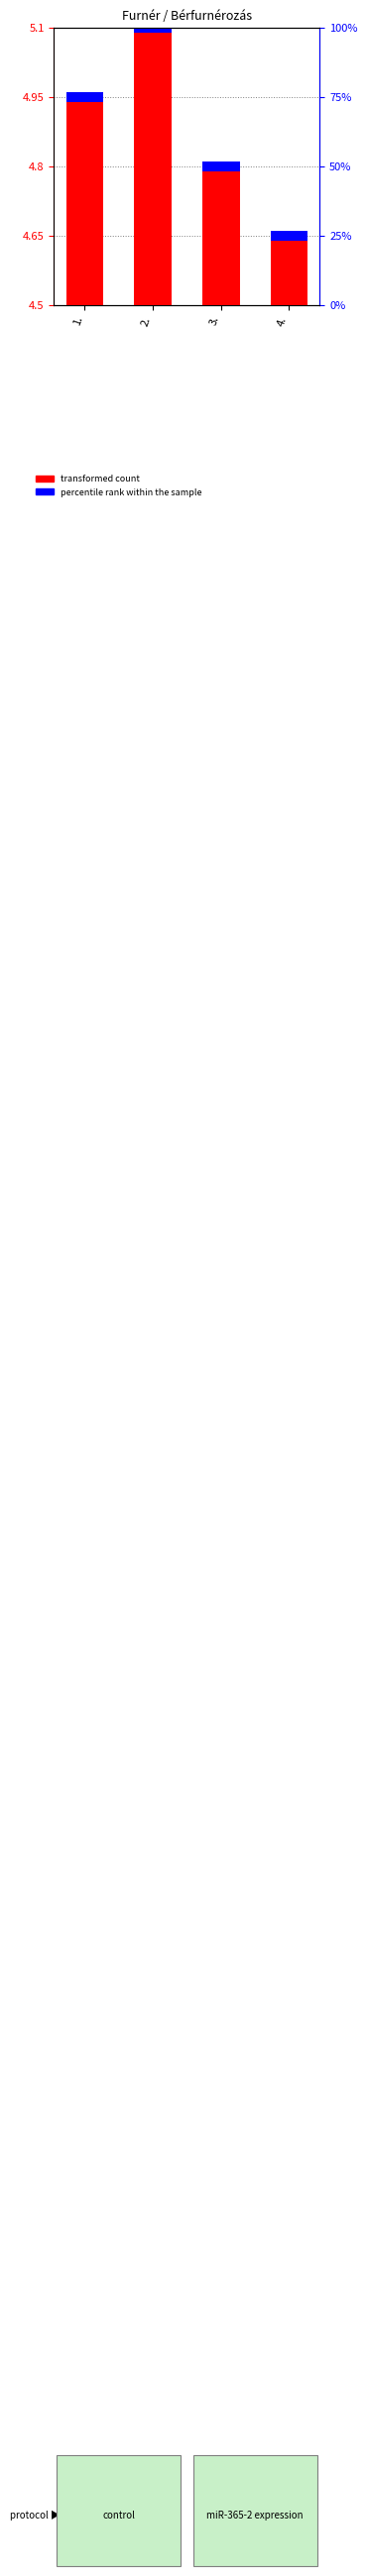

Which category has the highest value across all series?

2.